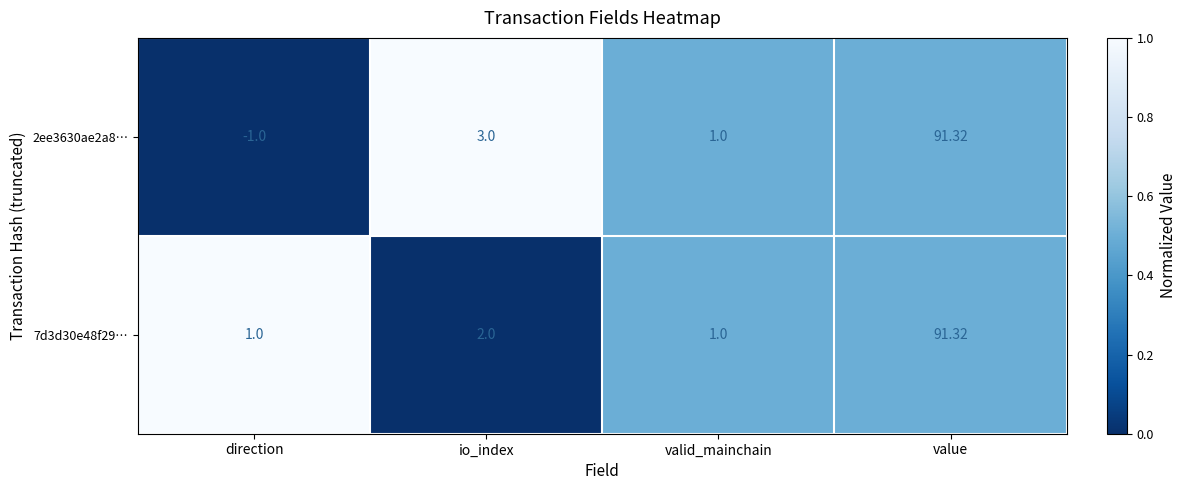

Rank the categories by 2ee3630ae2a8… value from highest to lowest.

value, io_index, valid_mainchain, direction